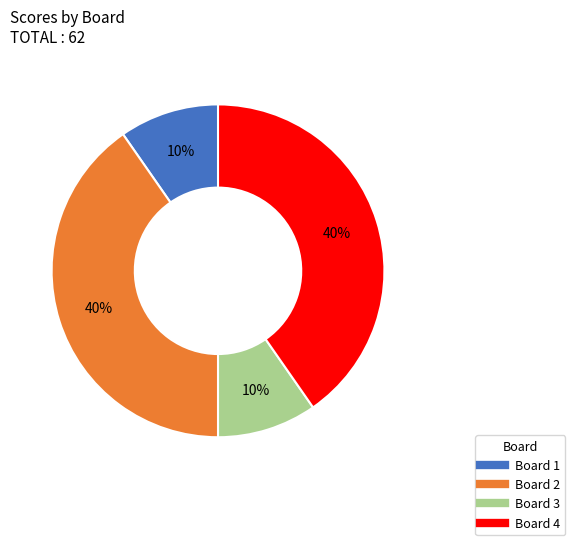

The Board 4 slice represents 40% of the pie. True or false?

True